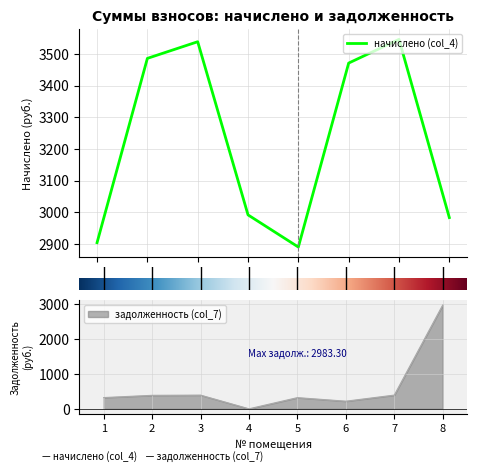

At which category does начислено (col_4) reach its first local valley?

5